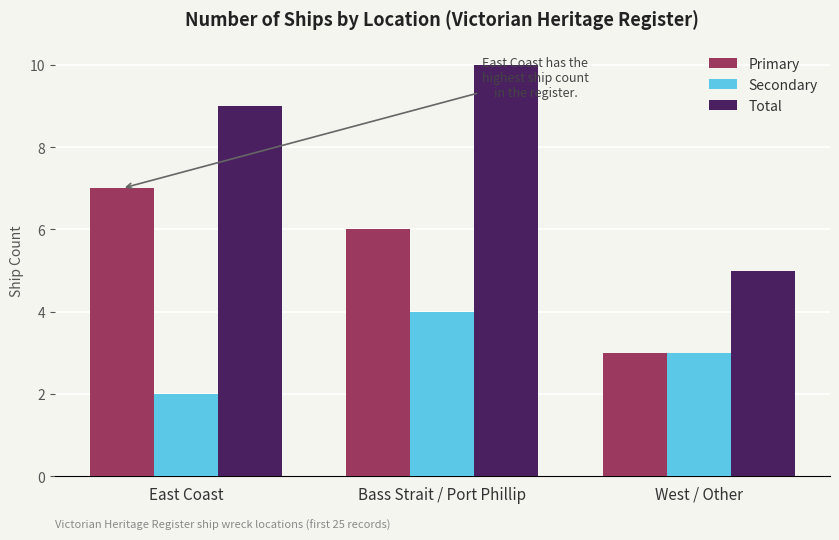

How many categories are shown in the chart?

3